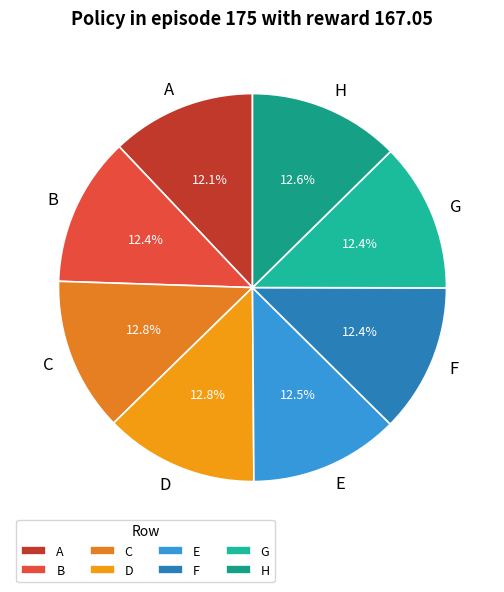

To the nearest percent, what percentage of the pie is D?

13%